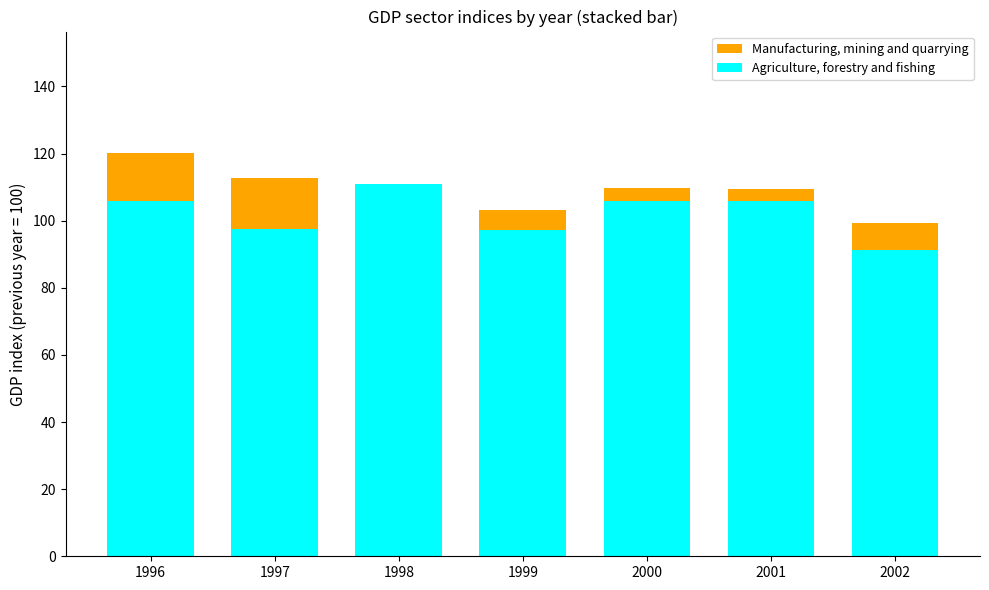

Between 1996 and 1997, which is larger?

1996